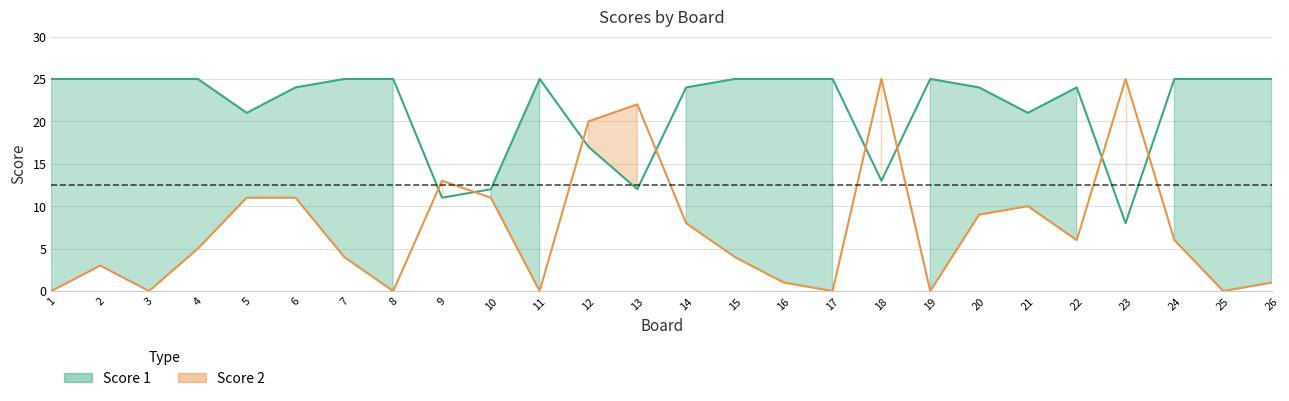

Which has a higher value, 7 or 5?

7